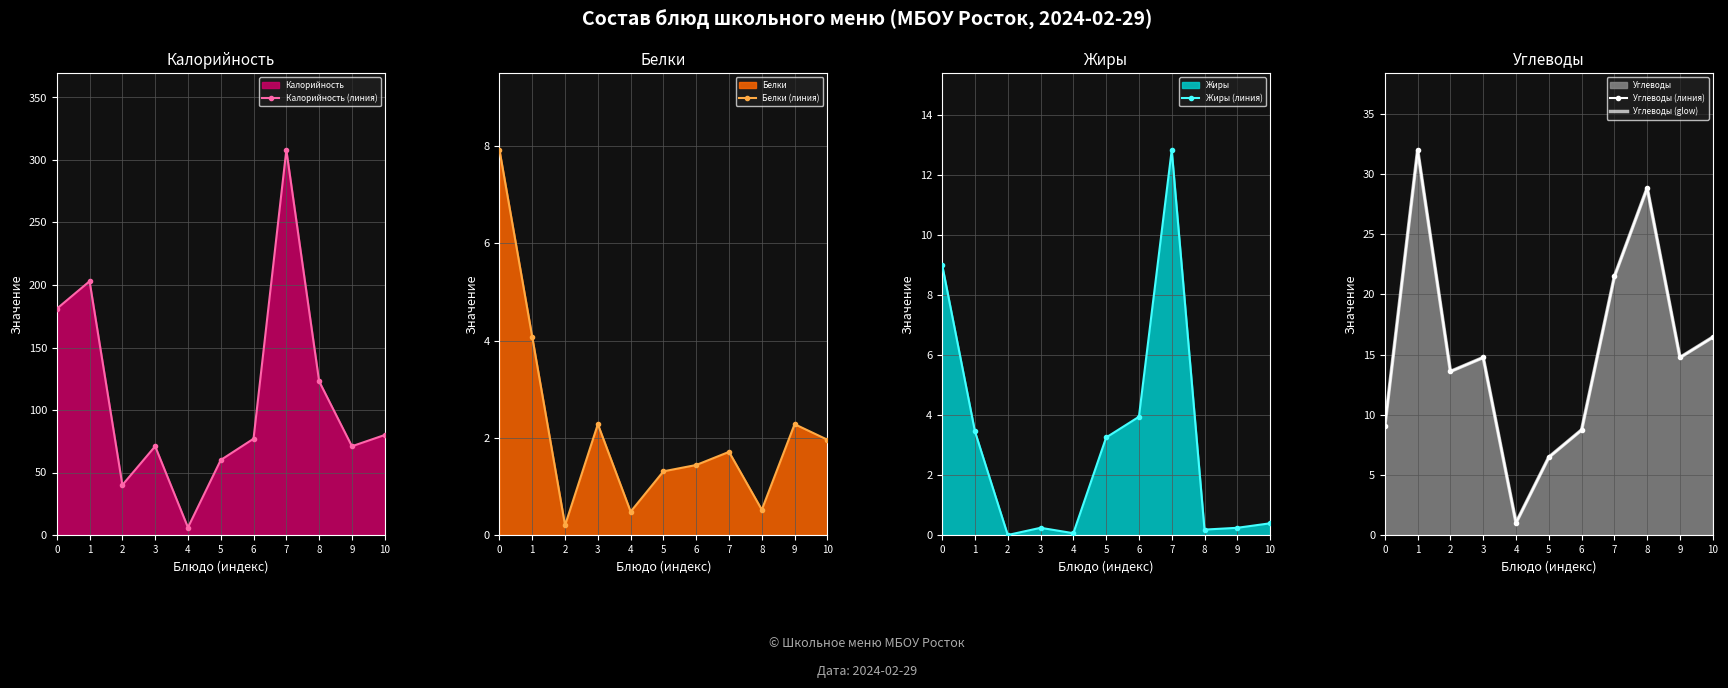

The value of Калорийность (линия) at 2 is 56.1. True or false?

False